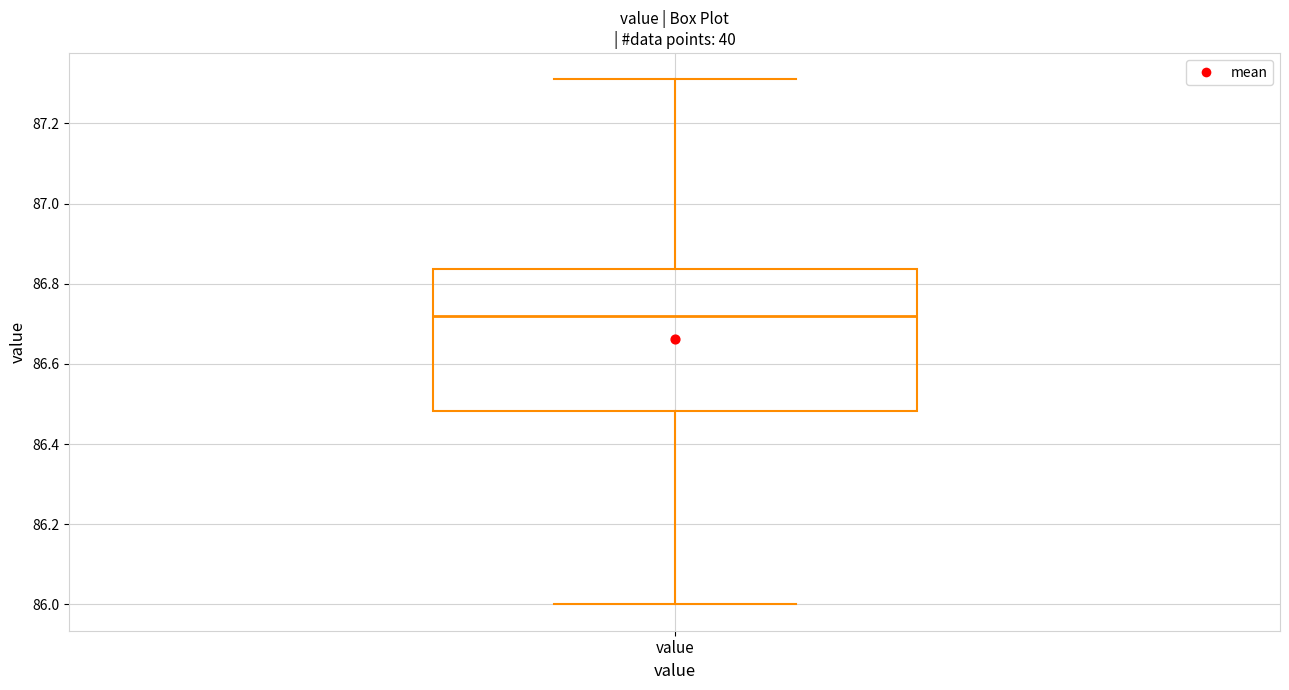

Transcribe this box plot: give where the median line is, the range the box spans, and where the two whiskers end, as read against the y-axis. The values are not printed on the chart, so give them approximately, as read against the axis.

median 86.72, box 86.48 to 86.84, whiskers 86.00 to 87.32